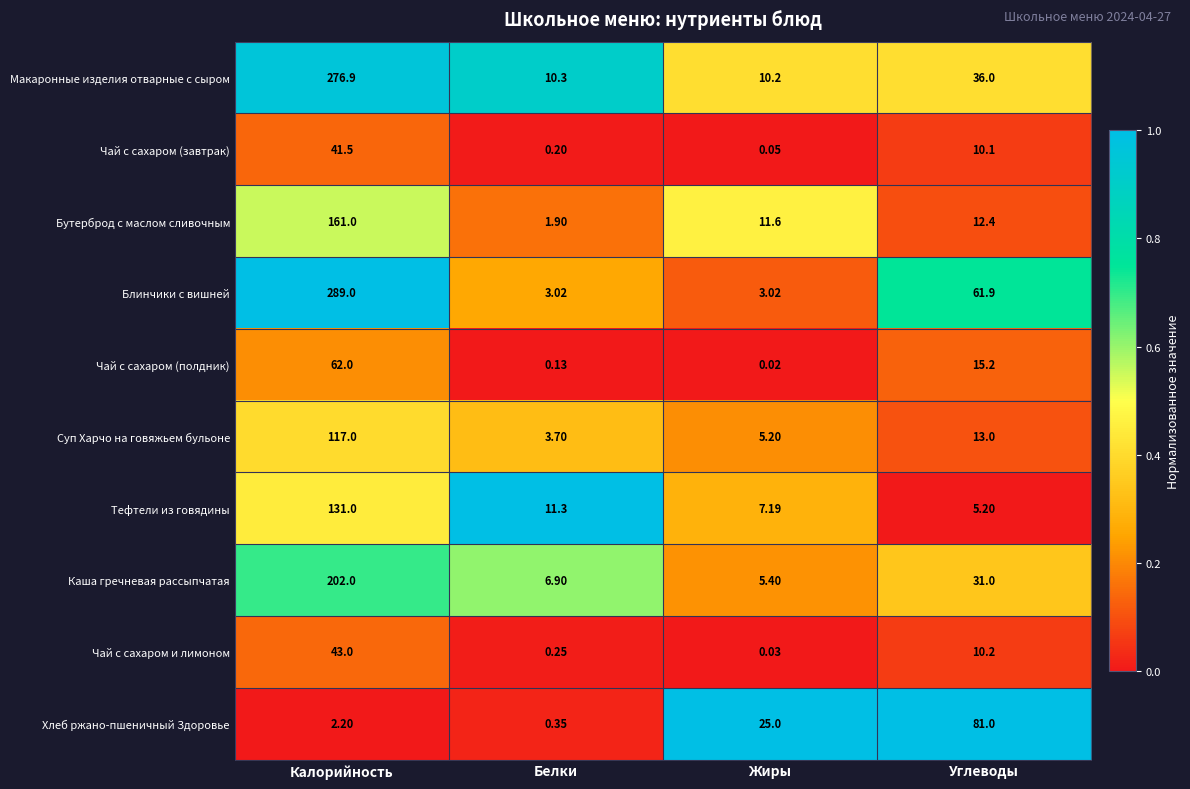

Rank the series by their maximum value, from highest to lowest.

Блинчики с вишней, Макаронные изделия отварные с сыром, Каша гречневая рассыпчатая, Бутерброд с маслом сливочным, Тефтели из говядины, Суп Харчо на говяжьем бульоне, Хлеб ржано-пшеничный Здоровье, Чай с сахаром (полдник), Чай с сахаром и лимоном, Чай с сахаром (завтрак)